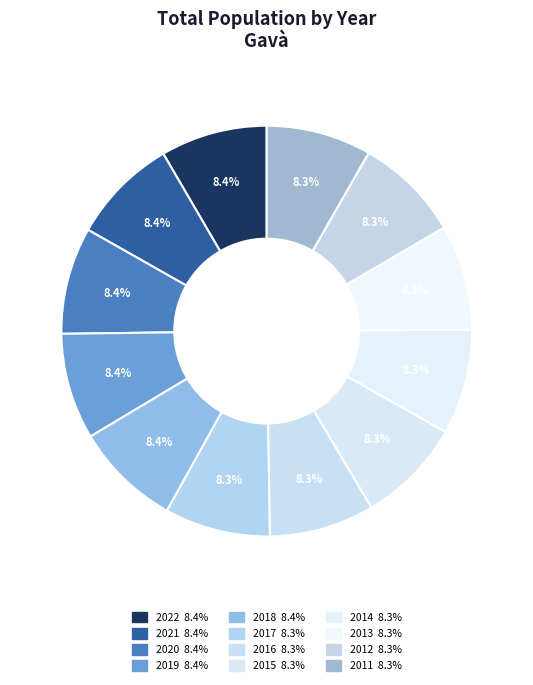

How many segments does this pie chart have?

12